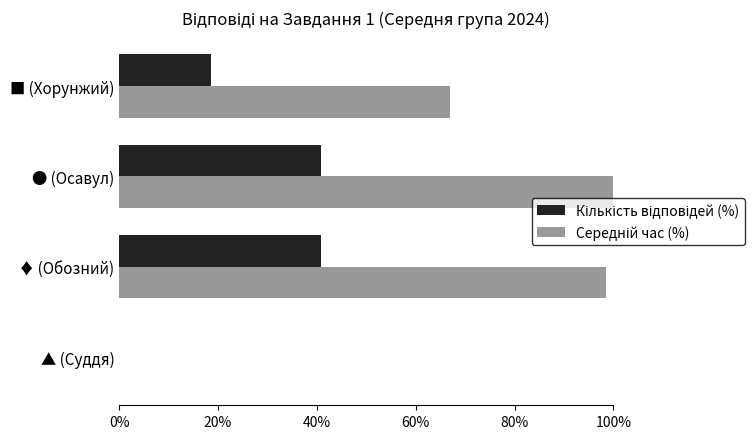

How many distinct data groups are displayed?

2